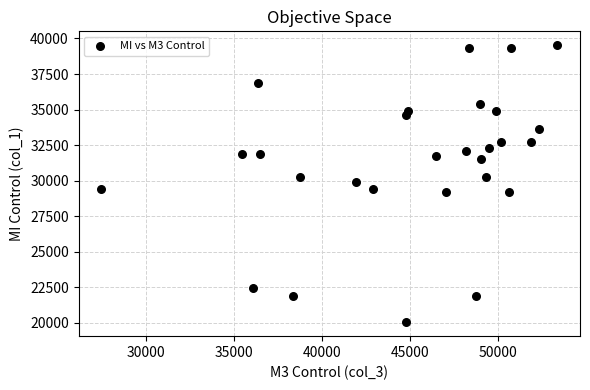

What is the range of Y values (max minus min)?

19488.8